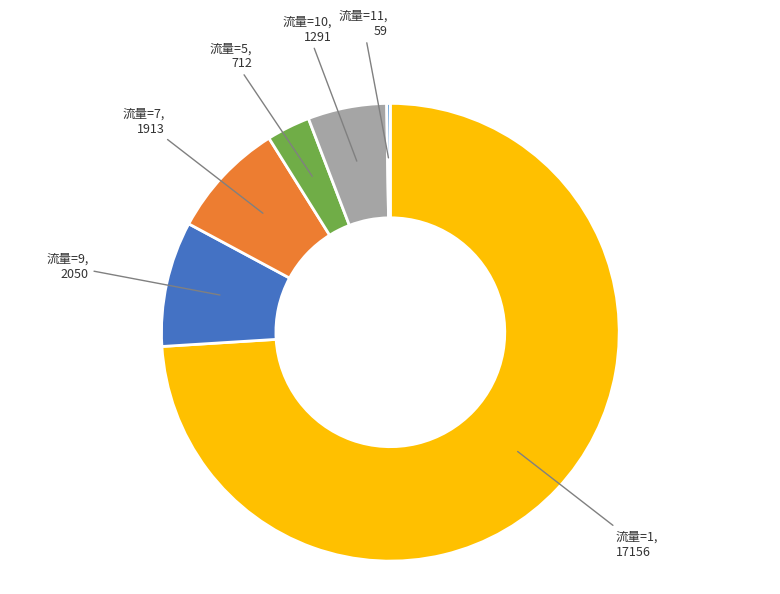

Is there any slice that represents more than half of the pie?

Yes